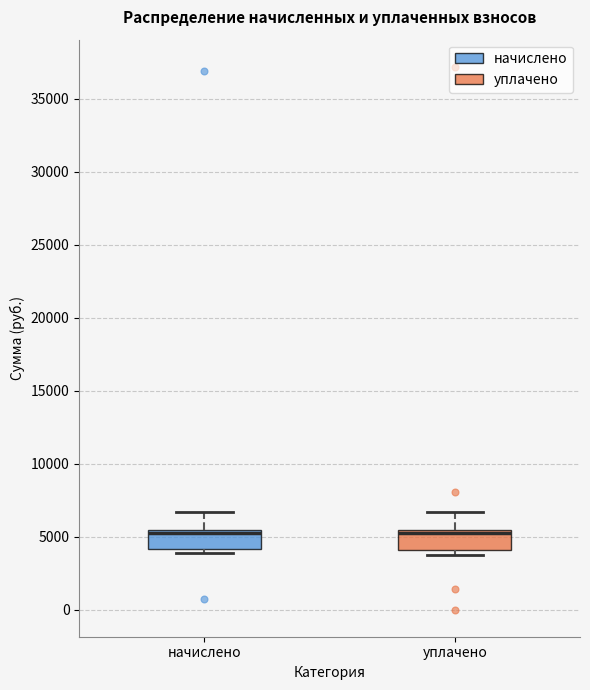

Reading left to right, transcribe this box plot: for each box, give where its median line is, the range the box spans, and where its two whiskers end, as read against the y-axis. The values are not printed on the chart, so give them approximately, as read against the axis.

начислено: median 5000, box 4000 to 5500, whiskers 4000 (just below the box's lower edge) to 6500
уплачено: median 5000, box 4000 to 5500, whiskers 3500 to 6500